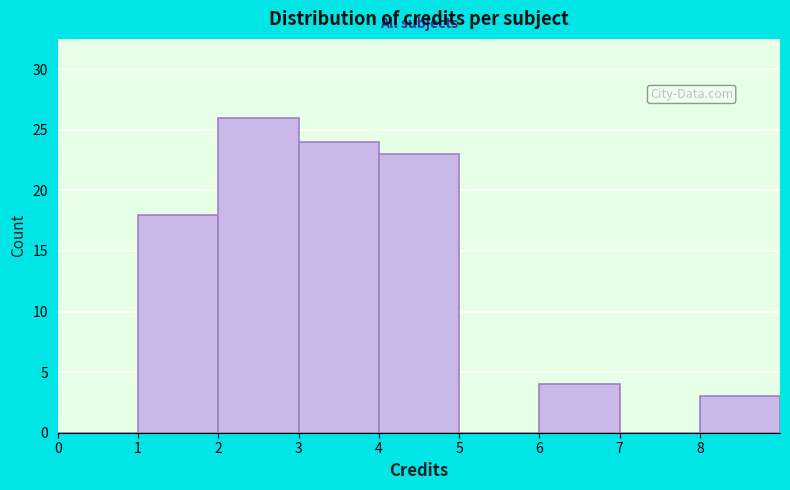

How tall is the bar that spans 2 to 3 on the x-axis? The values are not printed on the chart, so give them approximately, as read against the axis.

26